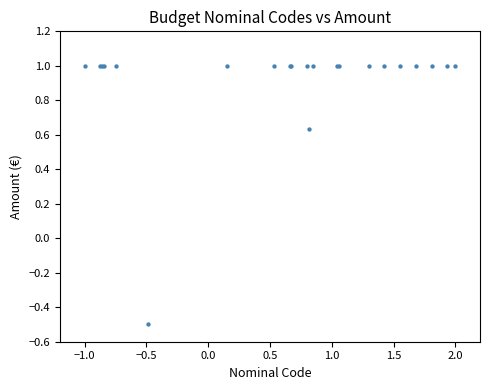

What Y value in the scatter plot is closest to 0?

-0.5